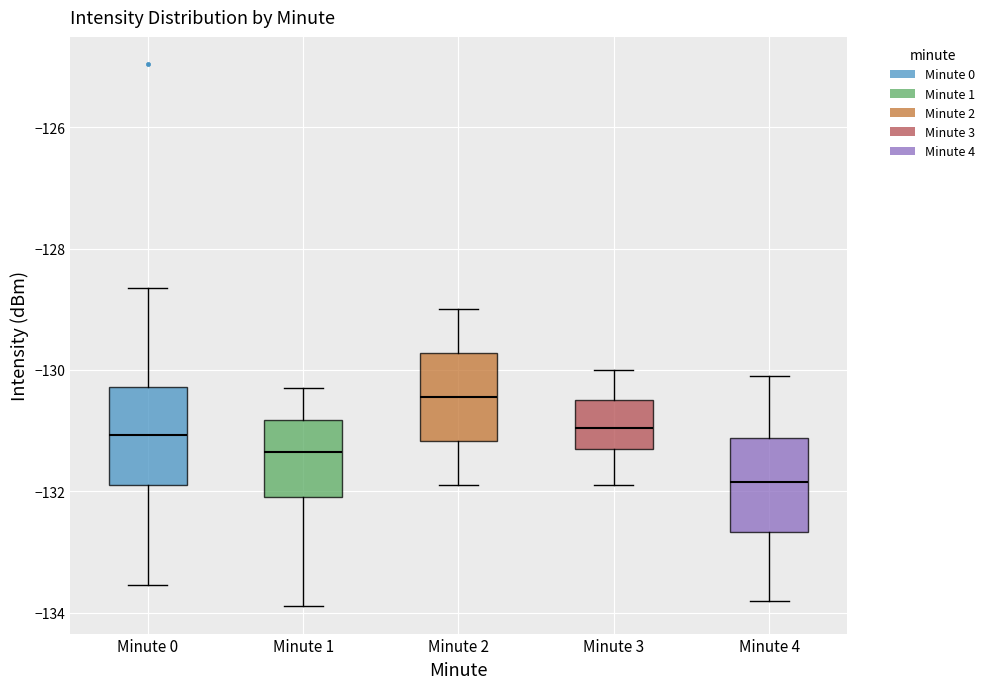

Reading left to right, read every box against the y-axis: the position of its median line, the range the box covers, and the ends of its whiskers. The values are not printed on the chart, so give them approximately, as read against the axis.

Minute 0: median -131.0, box -131.8 to -130.2, whiskers -133.6 to -128.6
Minute 1: median -131.4, box -132.0 to -130.8, whiskers -133.8 to -130.2
Minute 2: median -130.4, box -131.2 to -129.8, whiskers -131.8 to -129.0
Minute 3: median -131.0, box -131.2 to -130.4, whiskers -131.8 to -130.0
Minute 4: median -131.8, box -132.6 to -131.2, whiskers -133.8 to -130.0